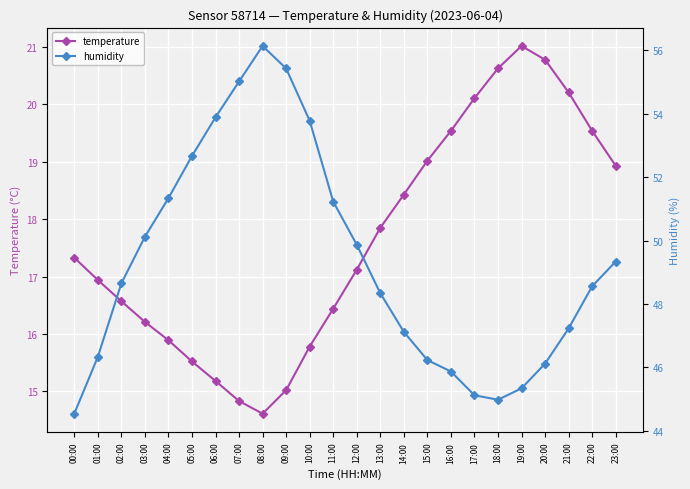

True or false: humidity has more than 0 points higher than both neighbors.

True